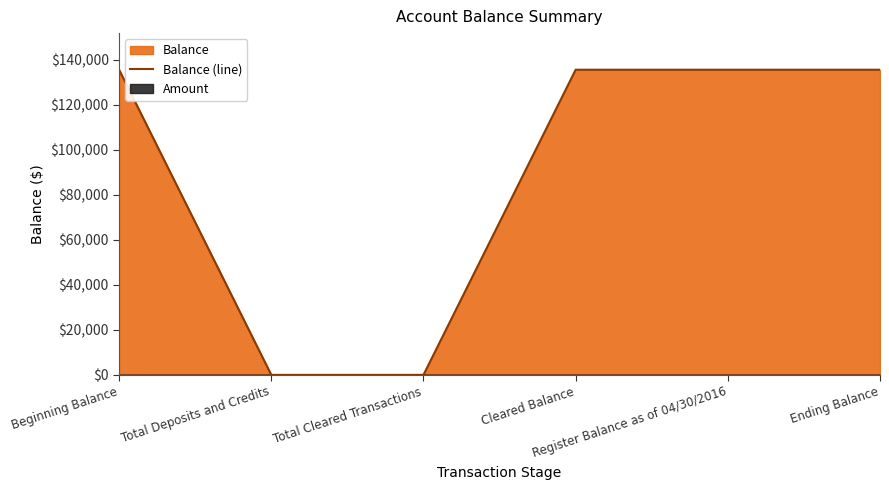

What is the label of the 2nd point from the left?

Total Deposits and Credits